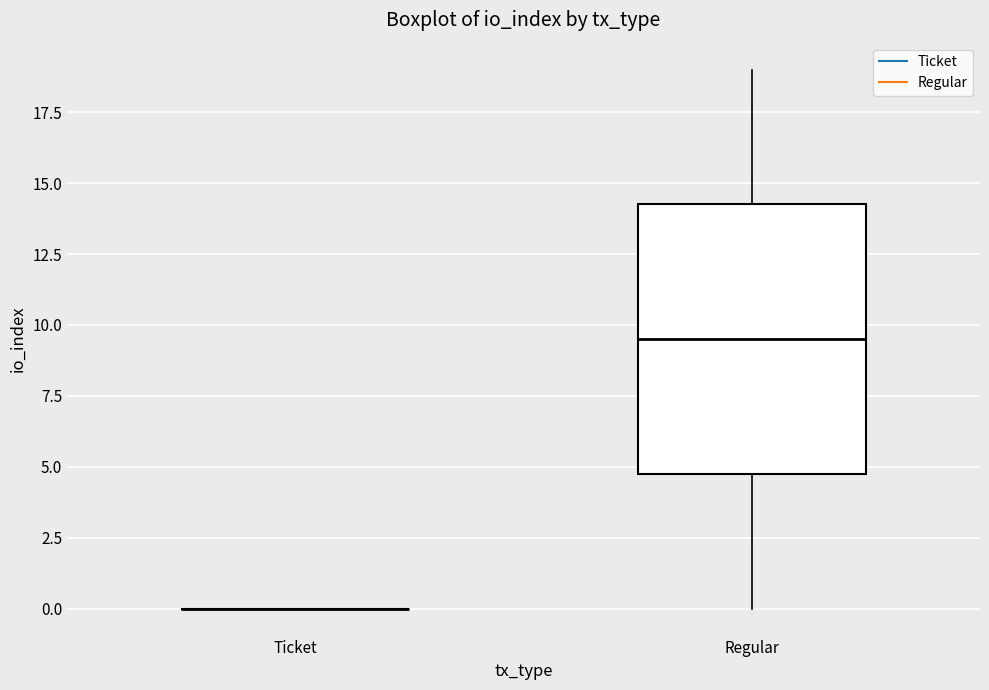

Comparing the boxes themselves (not the whiskers), which one is the tallest?

Regular